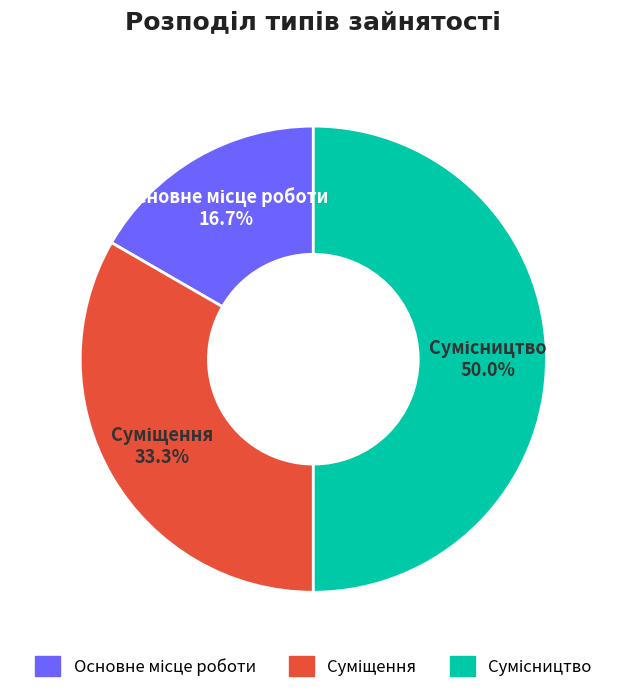

How many slices are in this pie chart?

3